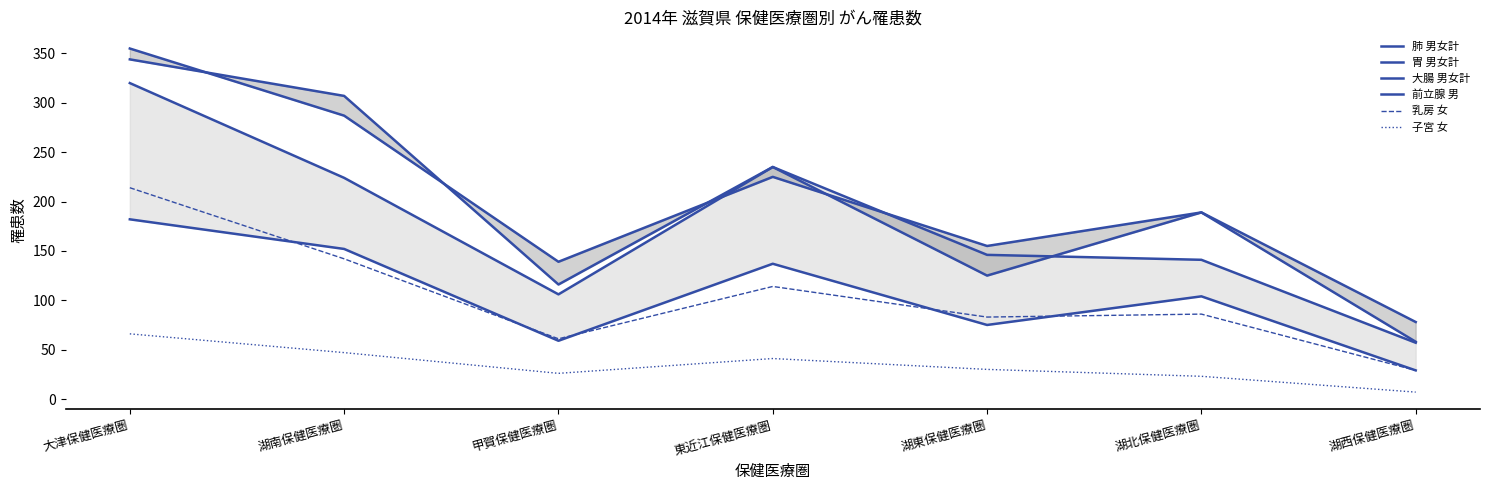

What is the spread (max minus min) of values at 湖東保健医療圏?

125